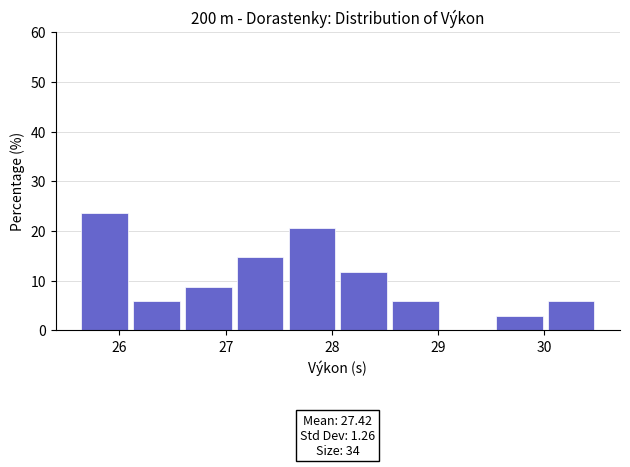

Over which range of the x-axis is the bar tallest?

25.6 to 26.1